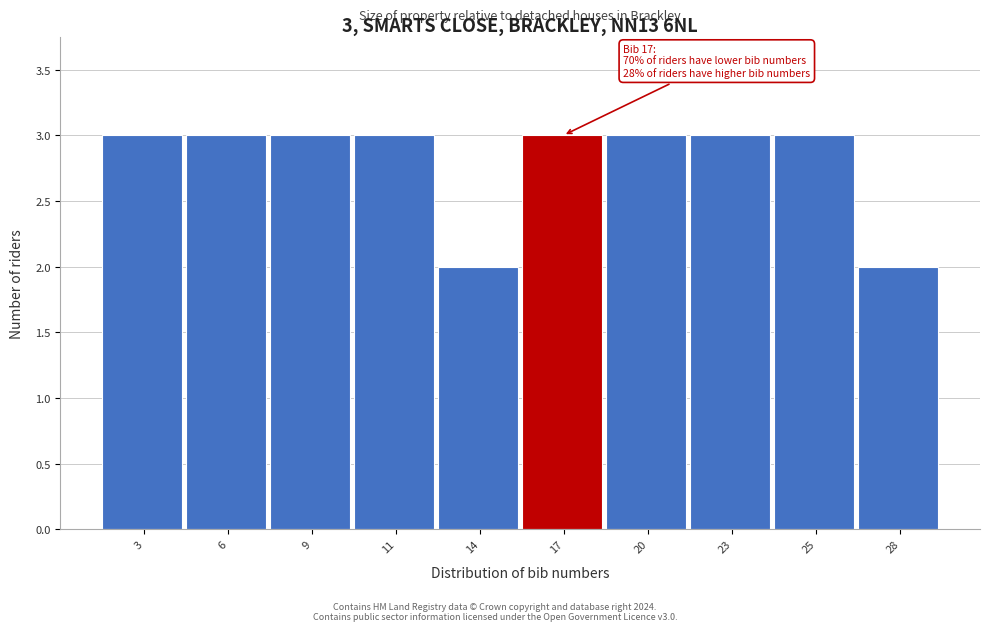

Reading left to right, extract all data points from this chart.

3	3	3	3	2	3	3	3	3	2